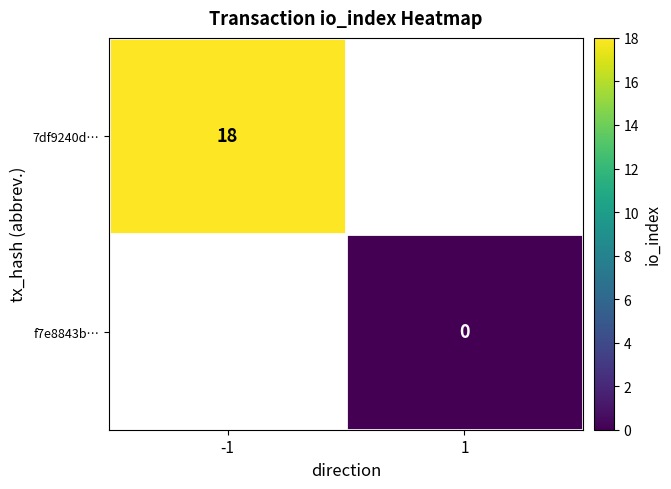

Is the value of f7e8843b… at 1 greater than the value of 7df9240d… at -1?

No